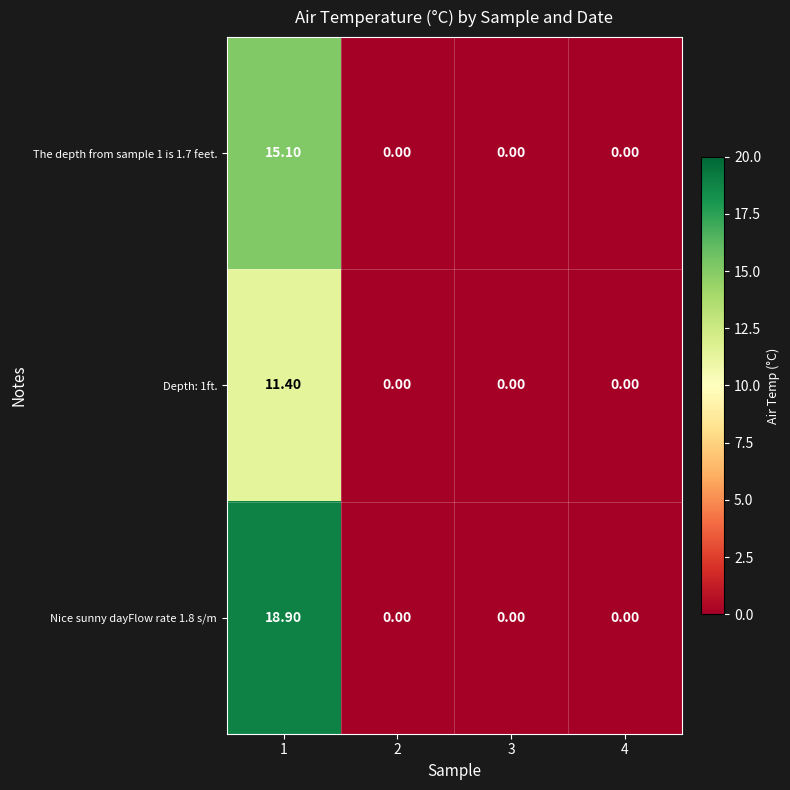

Rank the series by their maximum value, from lowest to highest.

Depth: 1ft., The depth from sample 1 is 1.7 feet., Nice sunny dayFlow rate 1.8 s/m